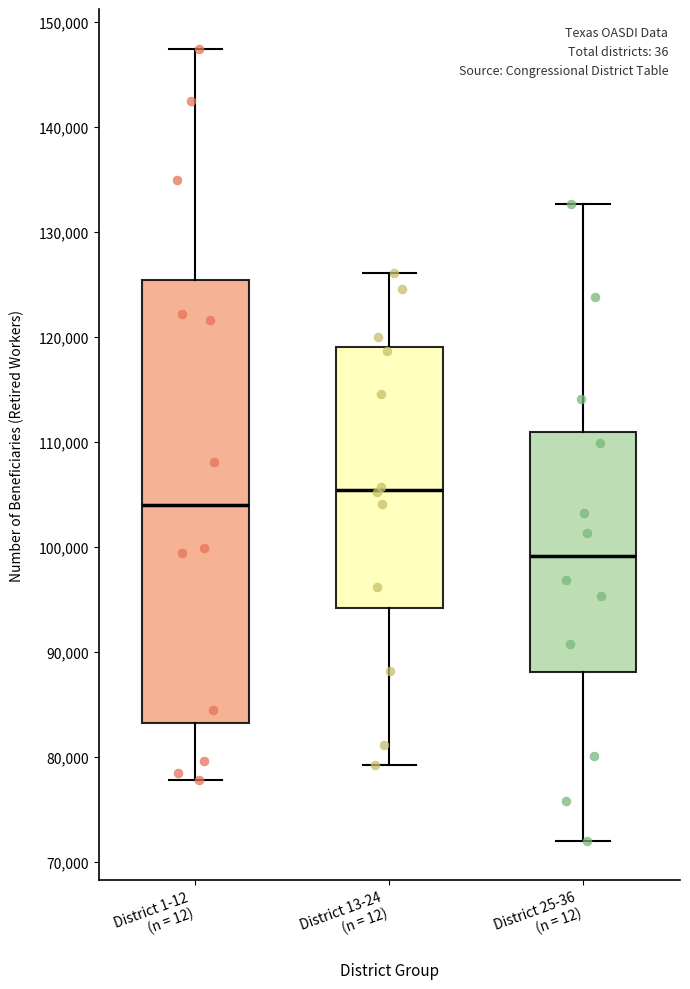

Which box's median line is the highest?

District 13-24 (n = 12)